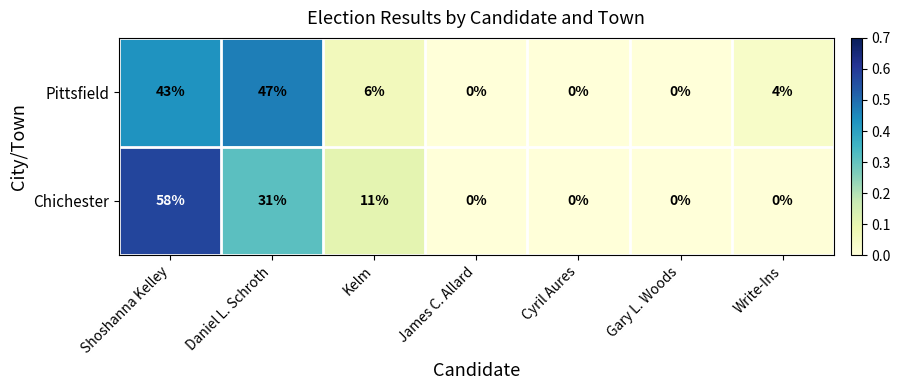

At which category does the chart reach its peak across all series?

Shoshanna Kelley